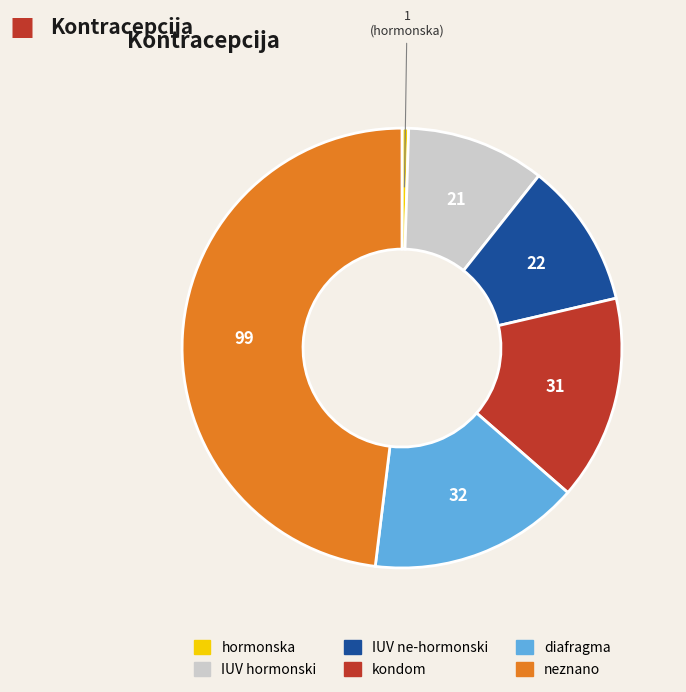

Does IUV ne-hormonski represent more than half of the total?

No